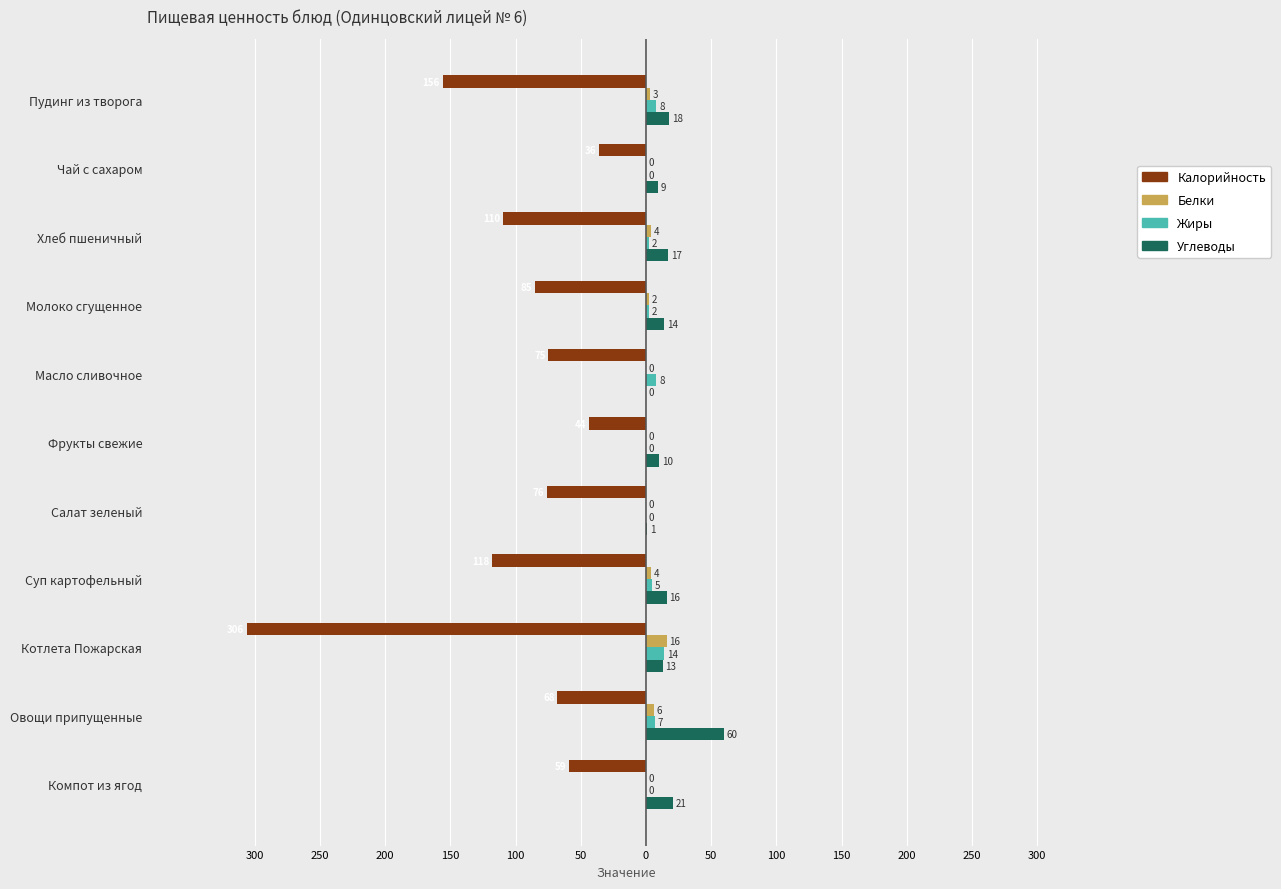

What are all the series names shown in the legend?

Калорийность, Белки, Жиры, Углеводы